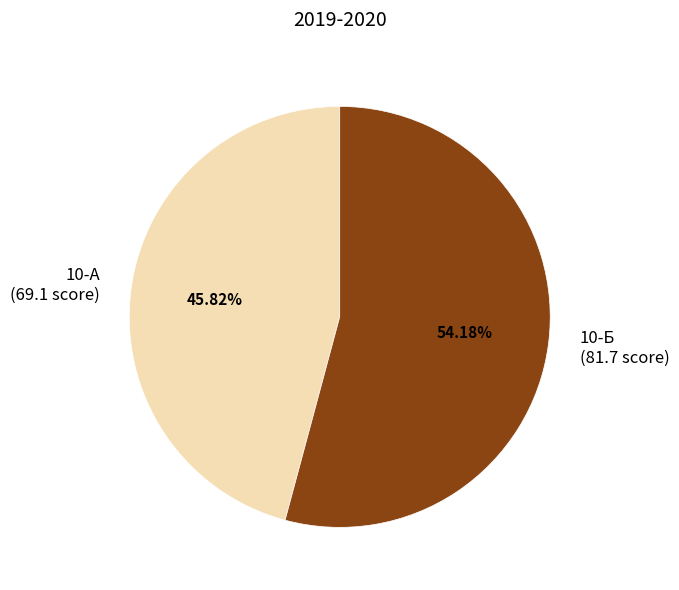

To the nearest percent, what is the combined percentage of 10-А and 10-Б?

100%